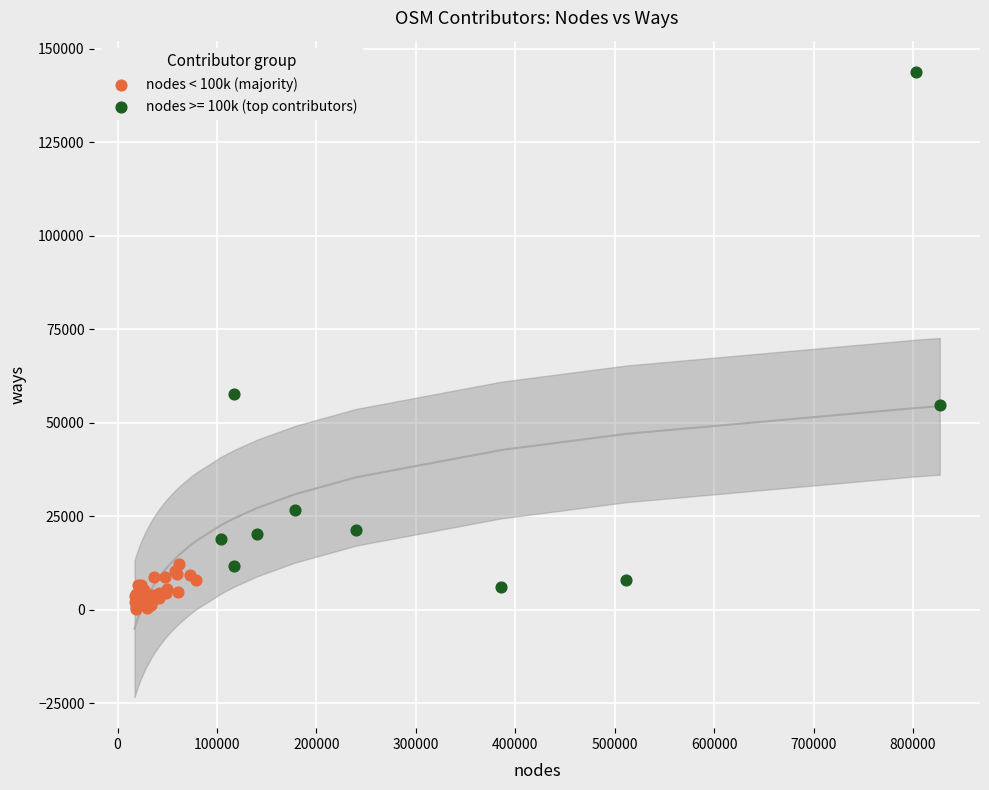

Which series has the largest Y range (max minus min)?

nodes >= 100k (top contributors)